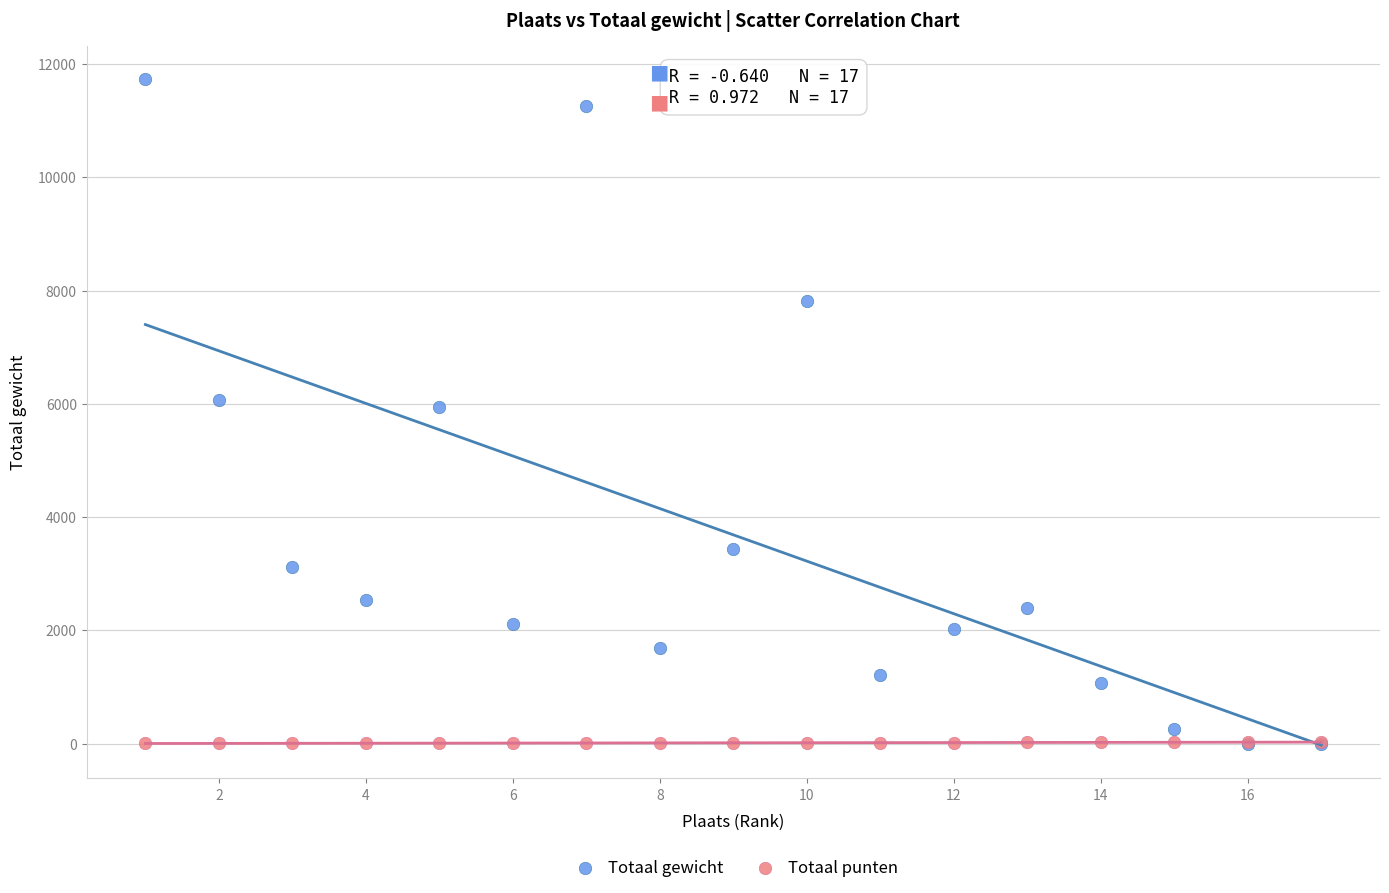

Which series has the largest Y range (max minus min)?

Totaal gewicht